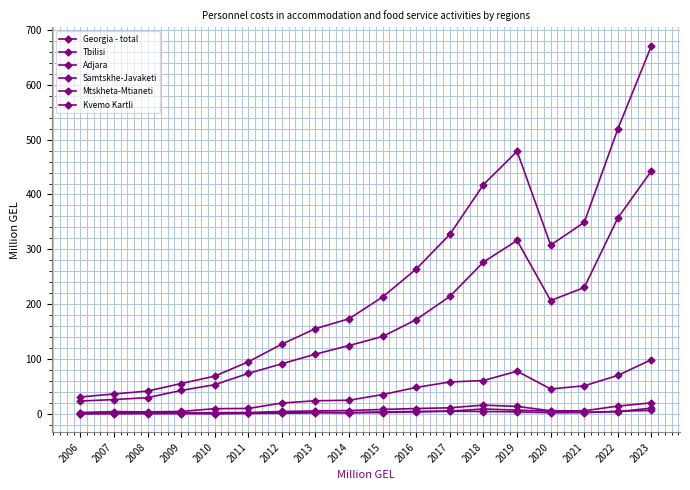

At which category is the sum across all series the highest?

2023